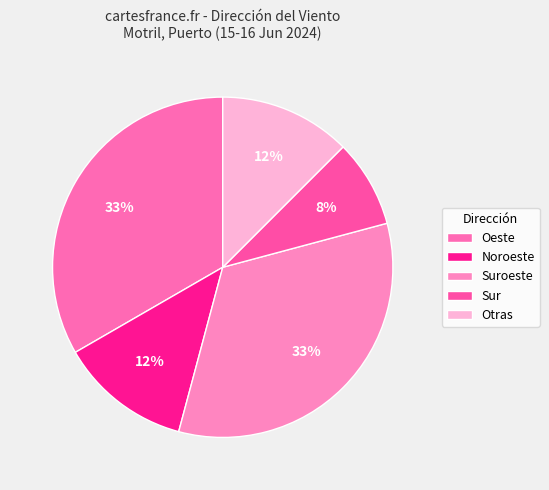

To the nearest percent, what is the difference between the Oeste and Suroeste slice percentages?

0%